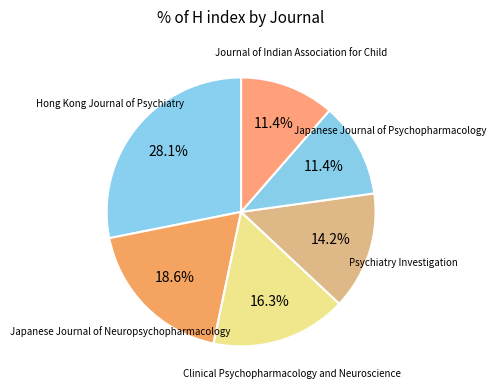

To the nearest percent, what is the difference between the Journal of Indian Association for Child and Clinical Psychopharmacology and Neuroscience slice percentages?

5%